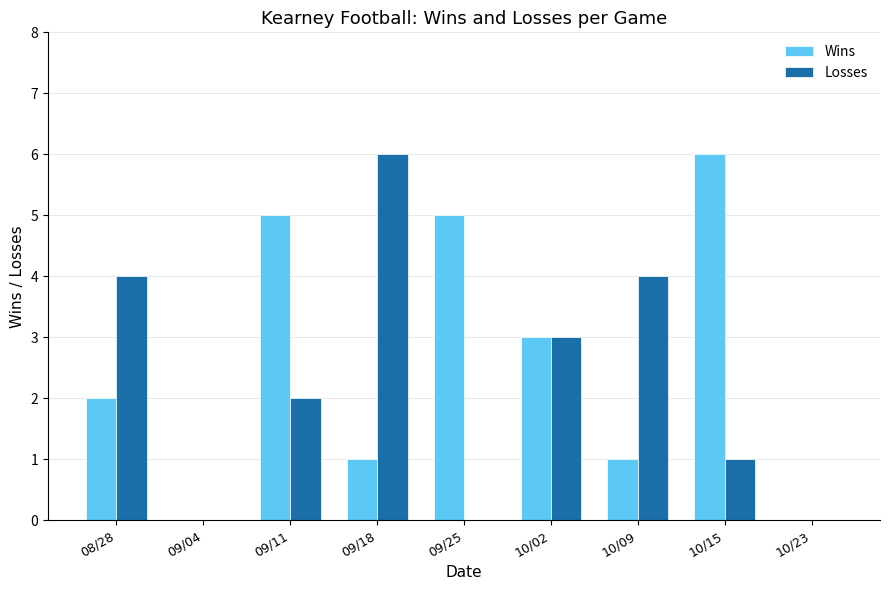

Is it true that Wins equals 0 at 09/04?

True